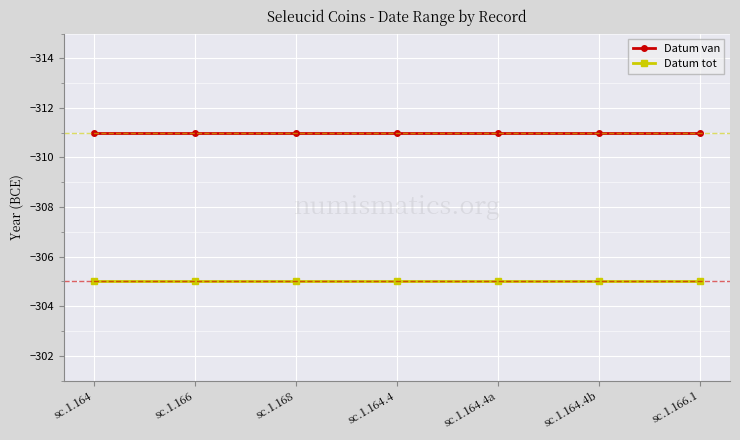

The value of Datum van at sc.1.164.4a is -442. True or false?

False